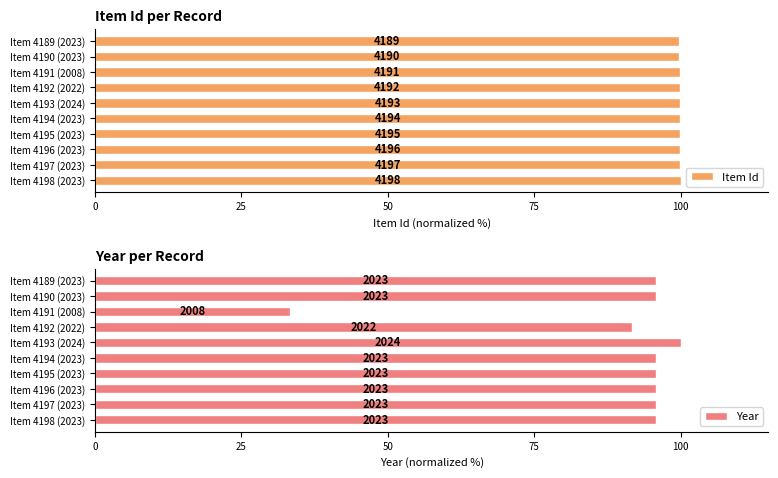

Does the chart contain stacked bars?

No